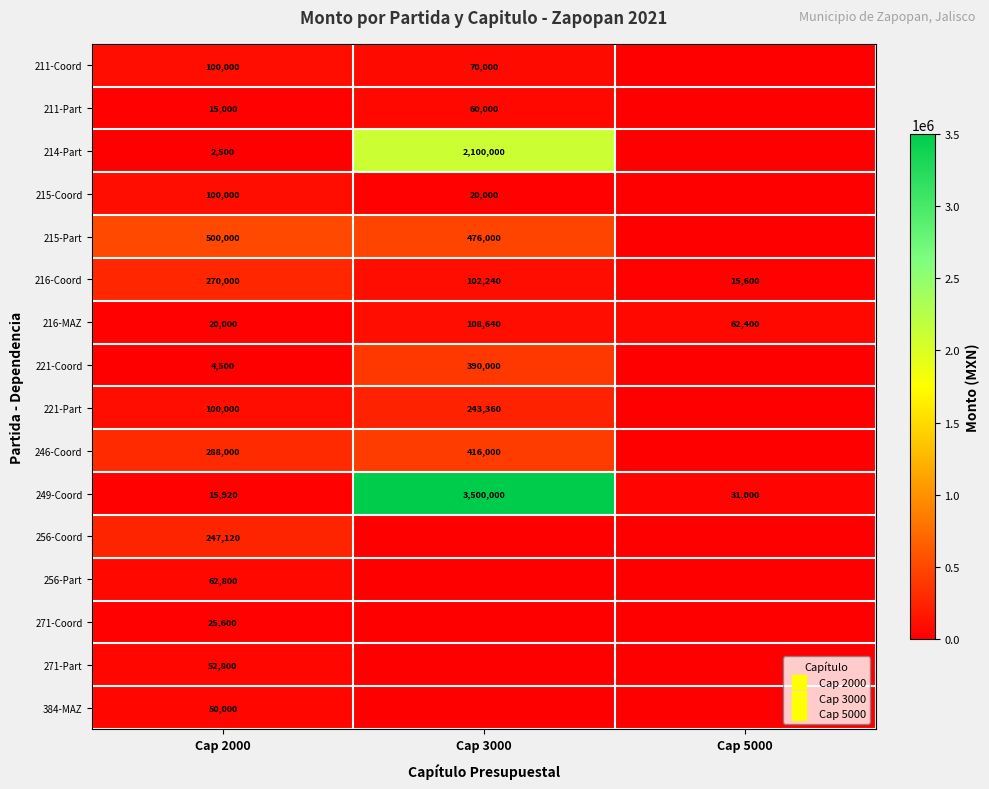

Count the 256-Part values in the range 0 to 62800.

3